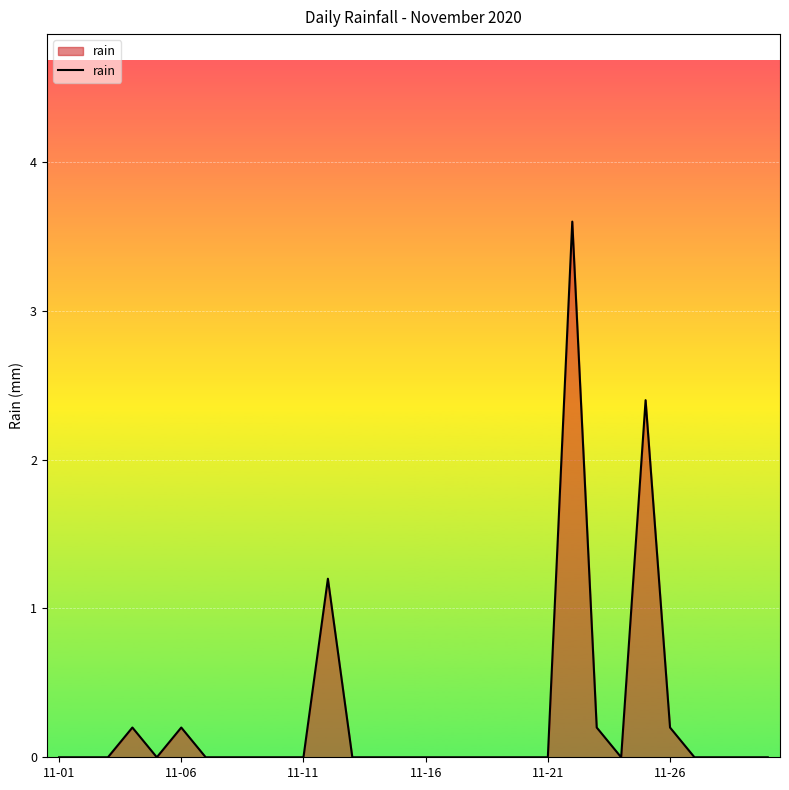

What is the greatest value displayed?

3.6